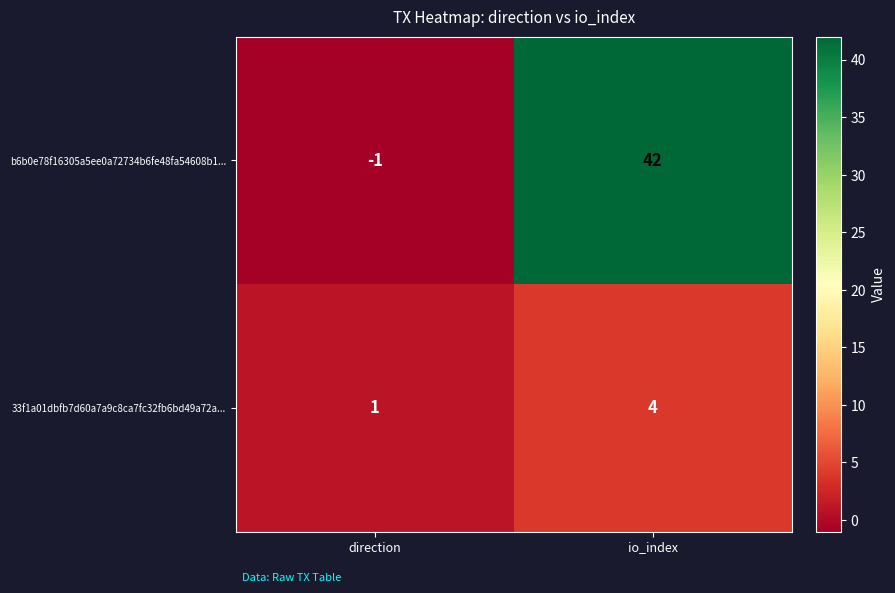

Which label corresponds to the smallest value in the chart?

direction